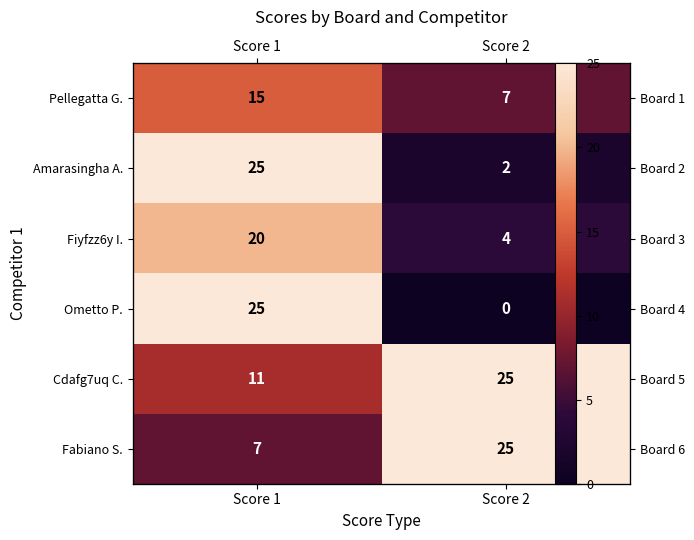

At how many categories does at least one series exceed 20?

2